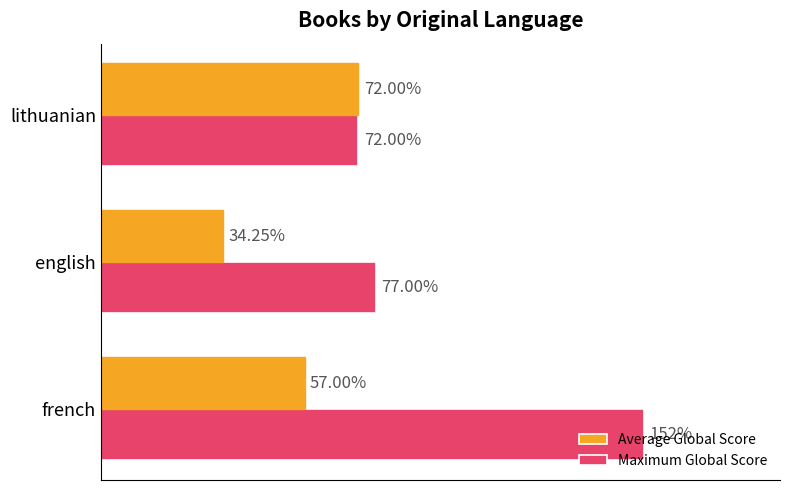

At which category is the sum across all series the highest?

french